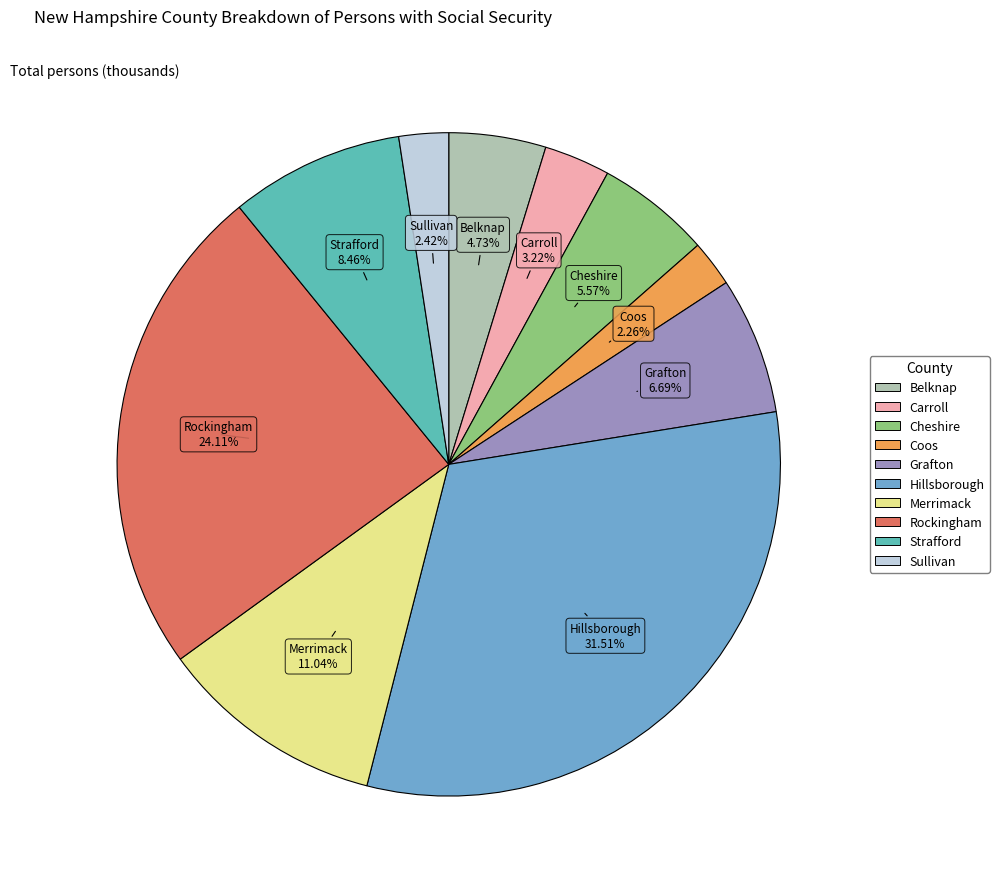

What portion of the pie excludes Rockingham?

75.9%